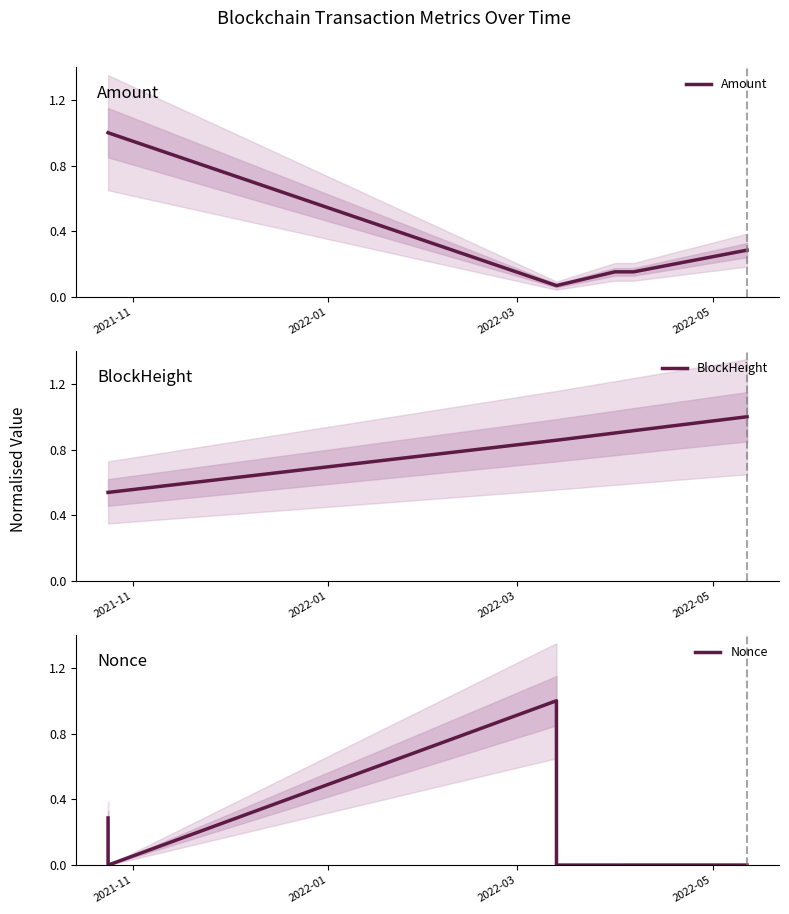

Does the chart have visible grid lines?

No